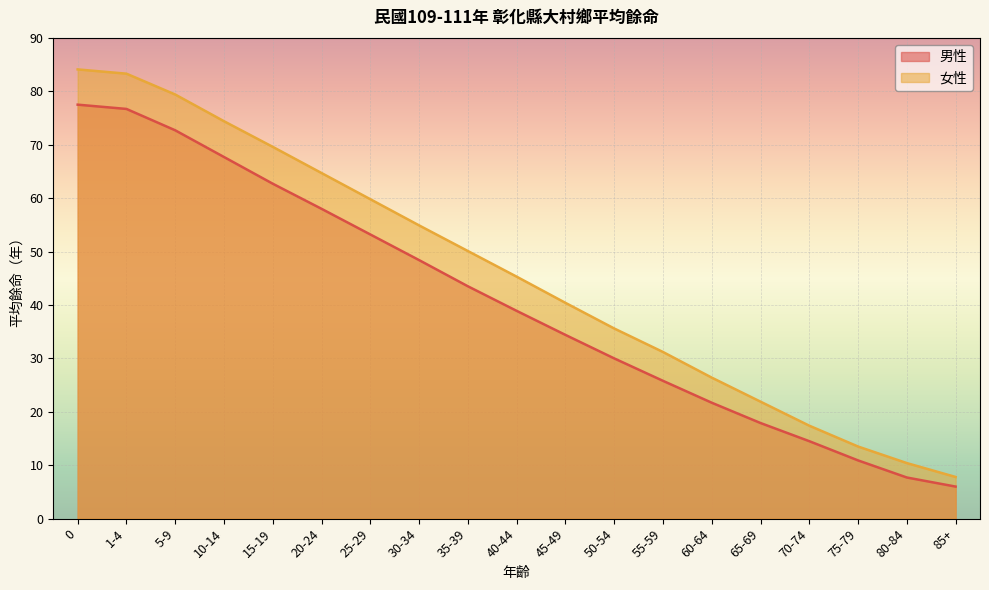

What is the label of the 17th point from the left?

75-79